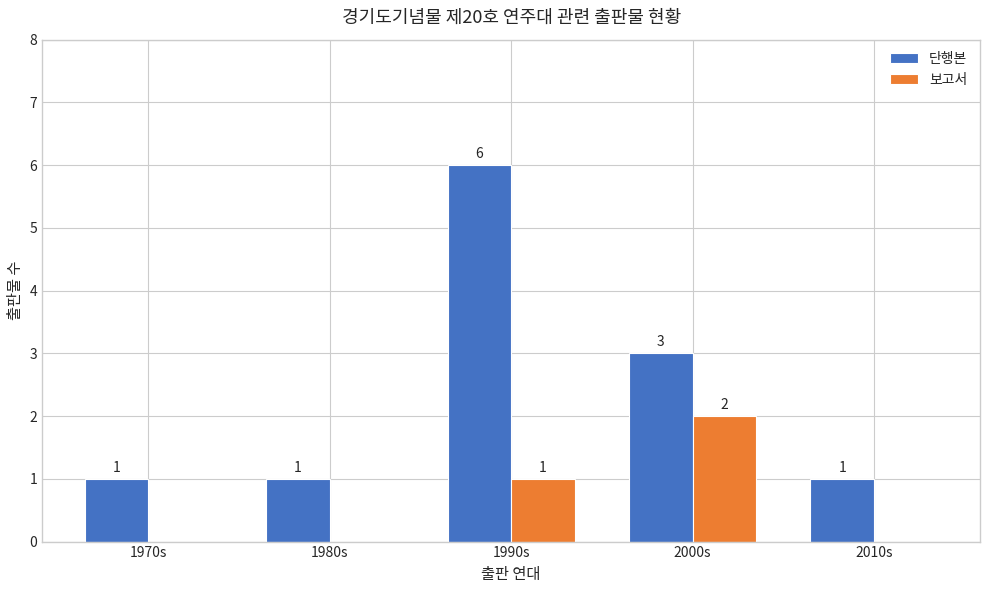

What is the sum of the 단행본 values at 1990s and 1970s?

7